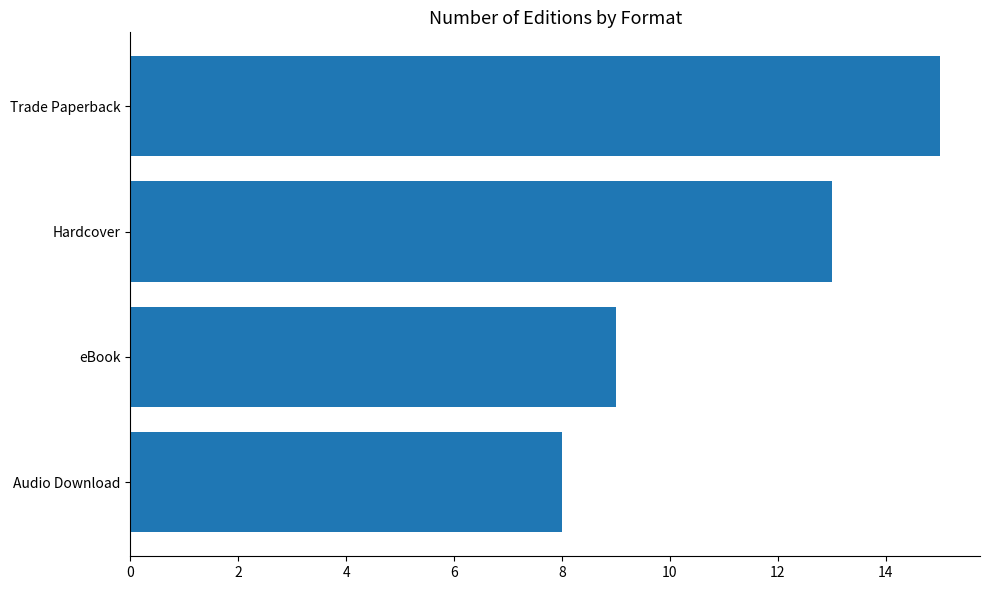

How many values are below 13?

2